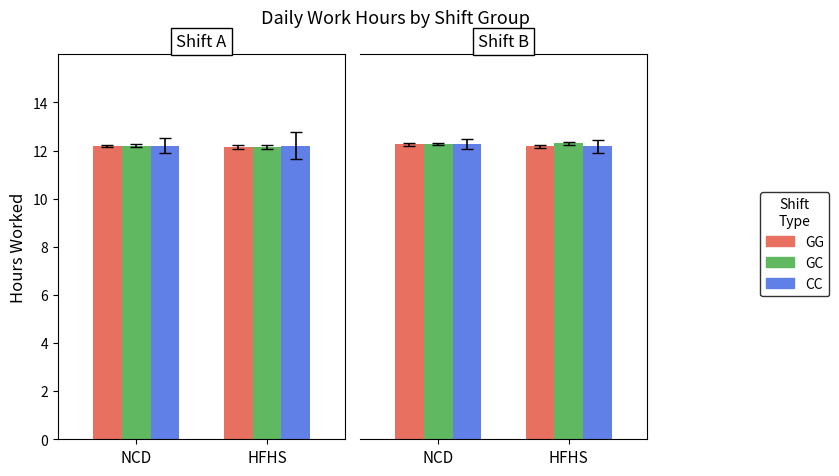

Between HFHS and NCD, which is larger?

NCD